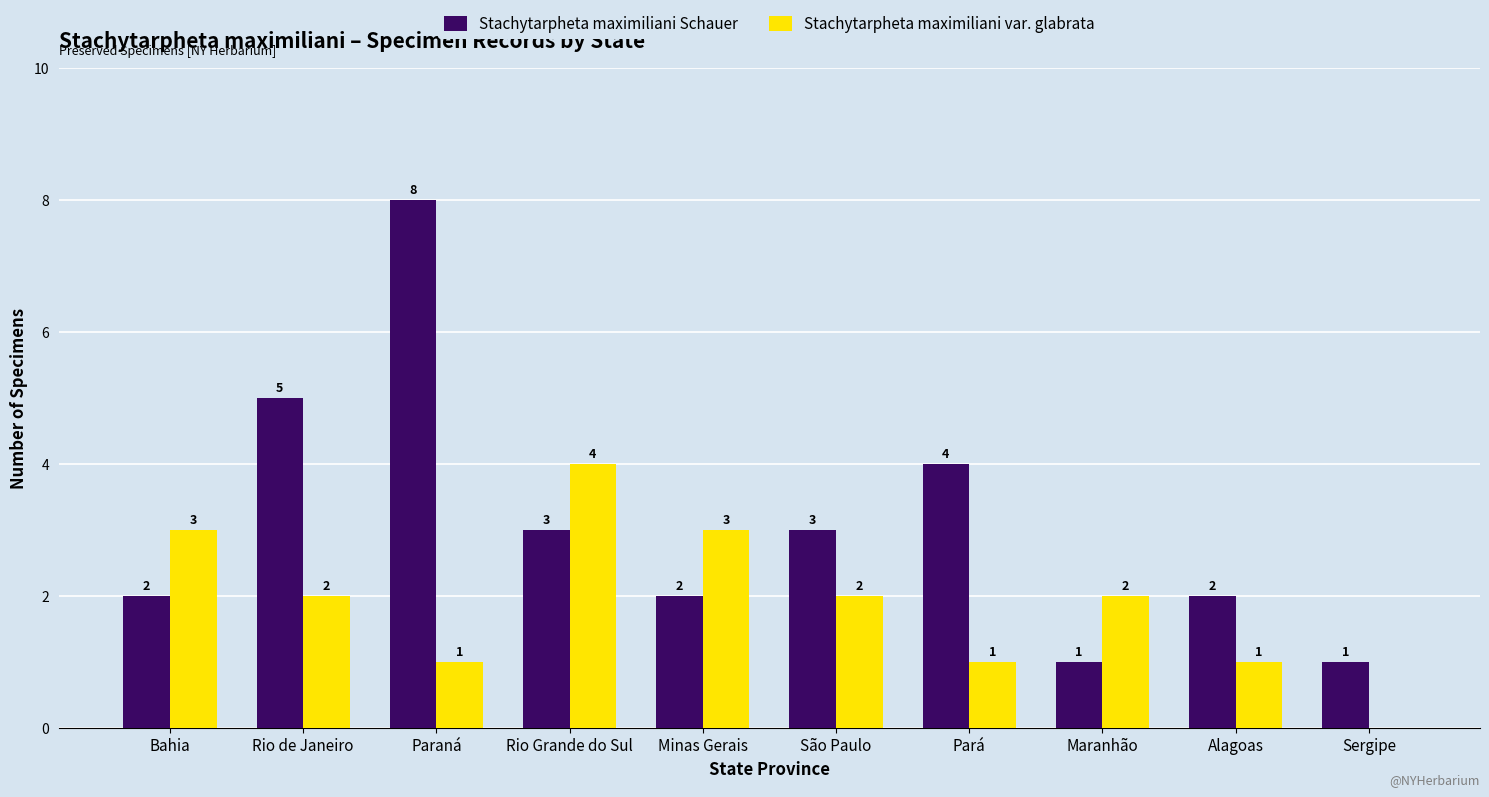

Which label corresponds to the largest value in the chart?

Paraná